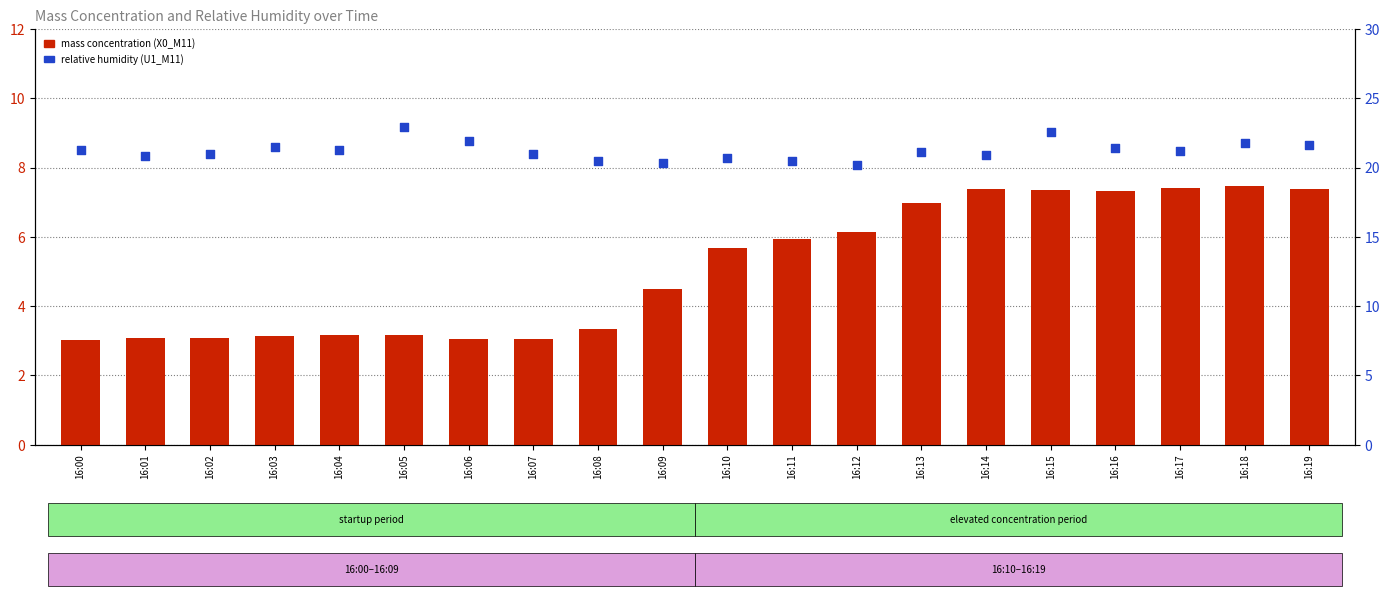

At how many categories does at least one series exceed 11?

20